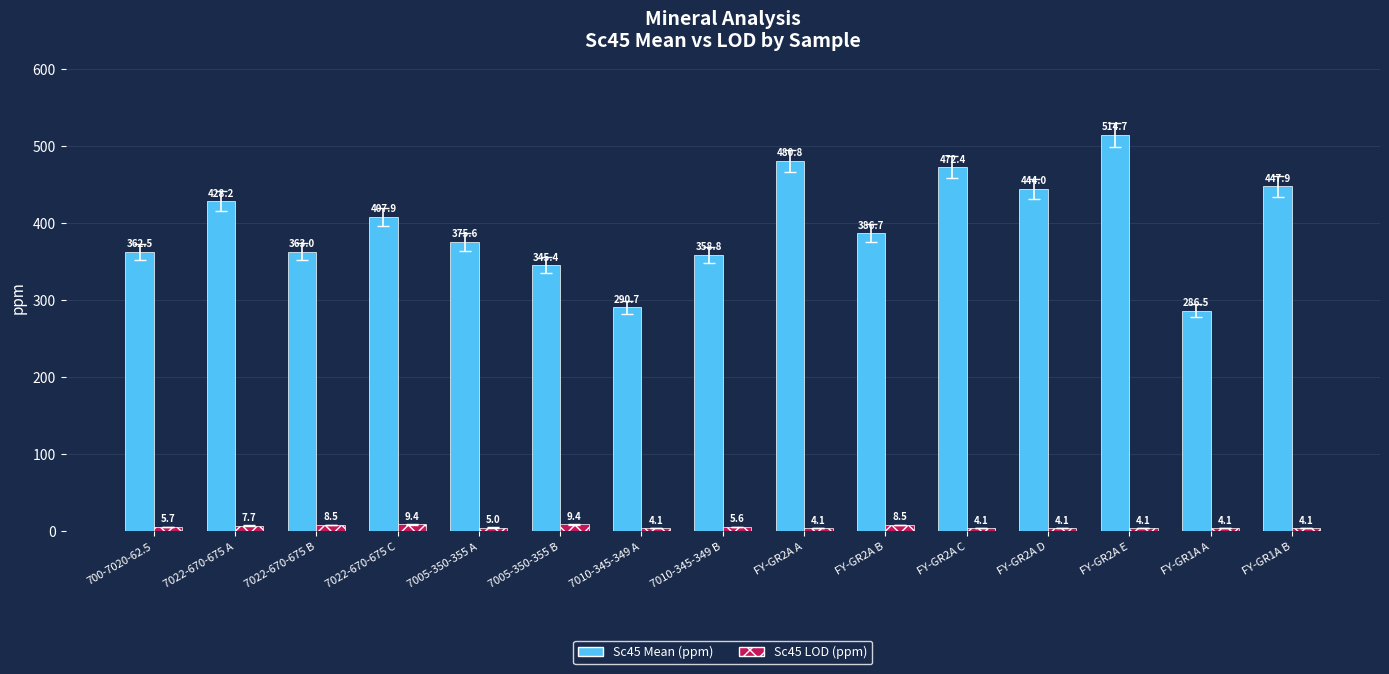

Does the chart contain any negative values?

No